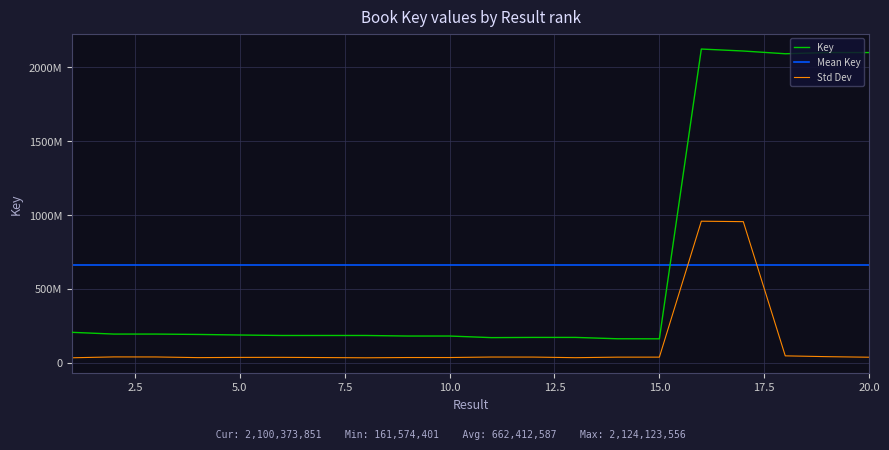

Reading left to right, what are all the values shown in this chart?

205584359	193695841	193695802	191254450	187376801	184163041	184162890	184162928	180436406	180436368	169606859	171105345	171105271	161975596	161574401	2124123556	2110815096	2092228968	2100373915	2100373851